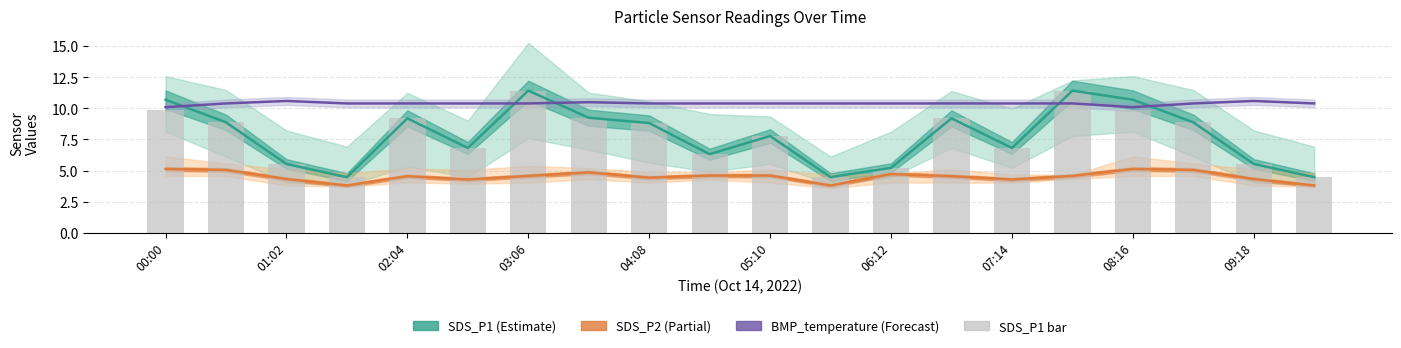

The value of BMP_temperature at 05:10 is 4.9. True or false?

False